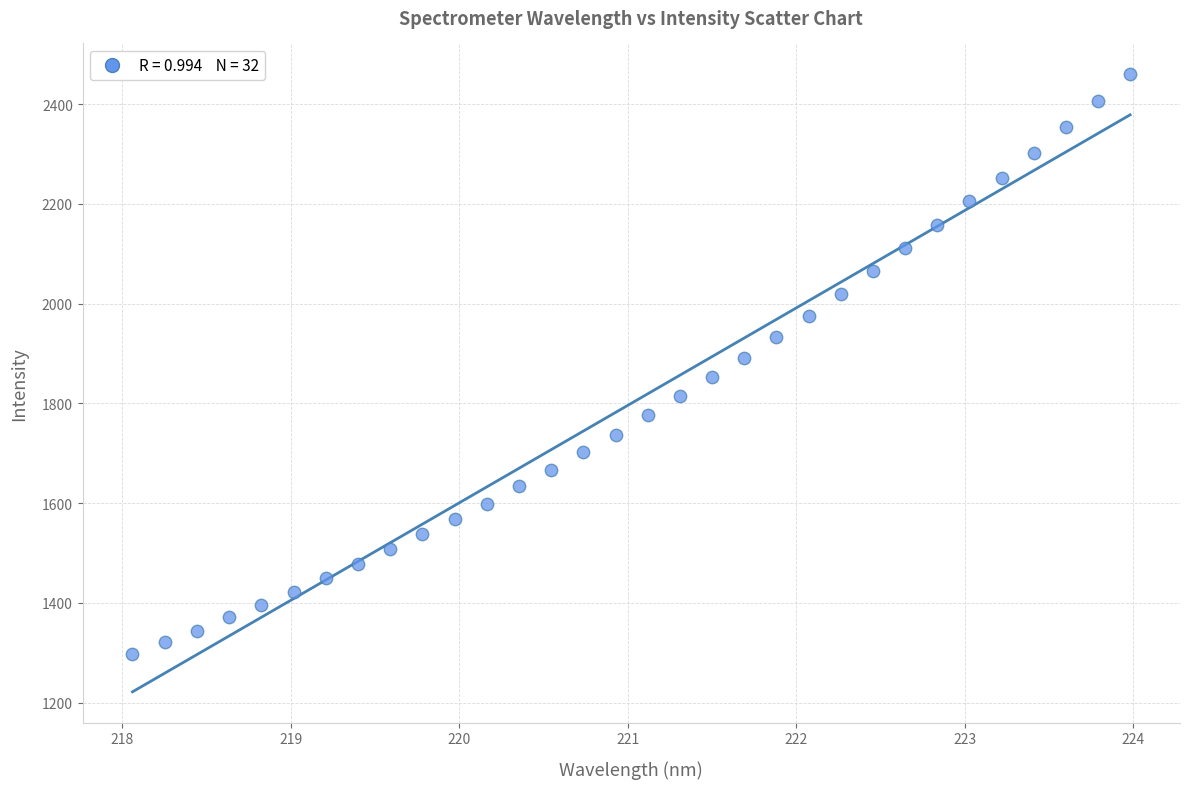

What is the range of X values (max minus min)?

5.9